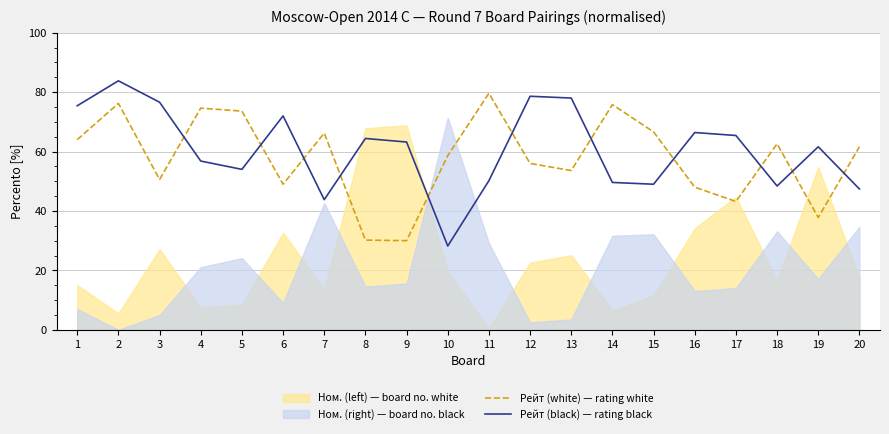

How many intersections are there between Рейт (white) — rating white and Рейт (black) — rating black?

11